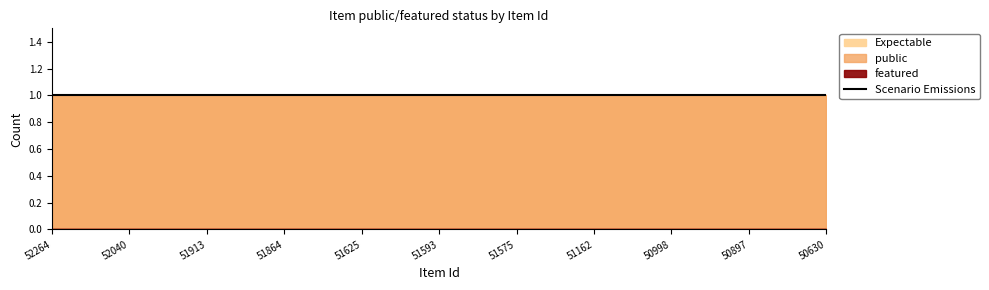

Count the number of categories in the chart.

11